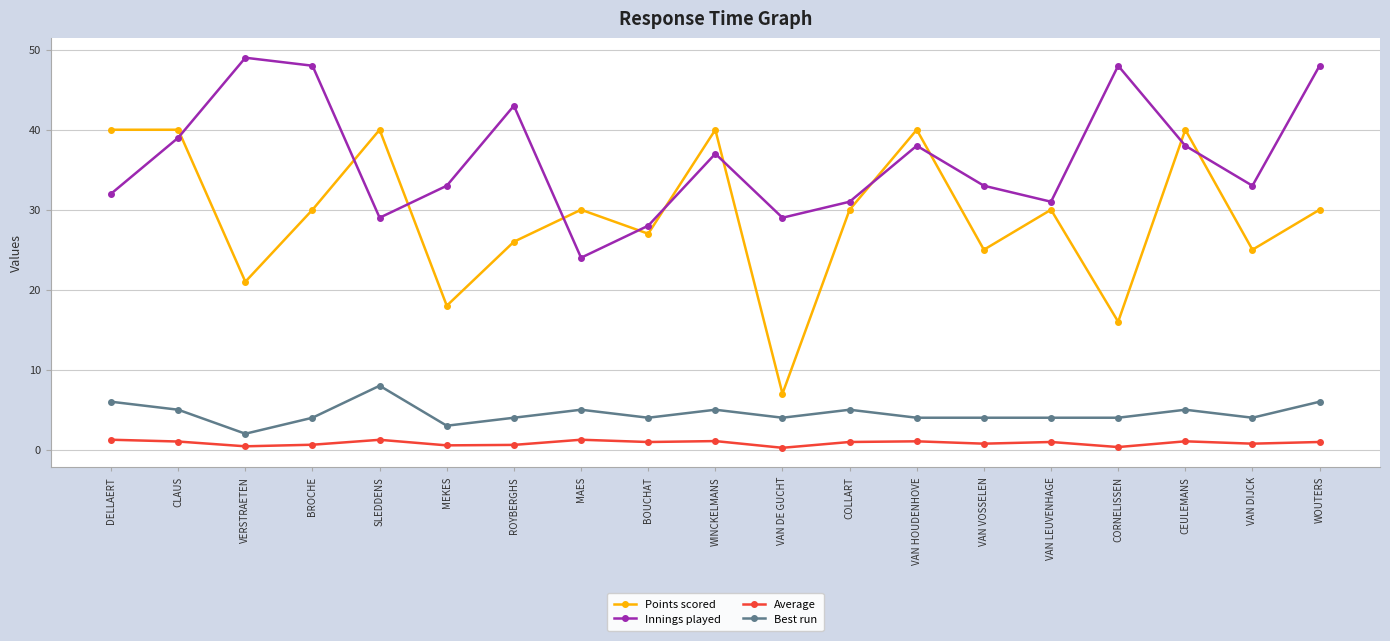

What value does the Average series have at SLEDDENS?

1.2